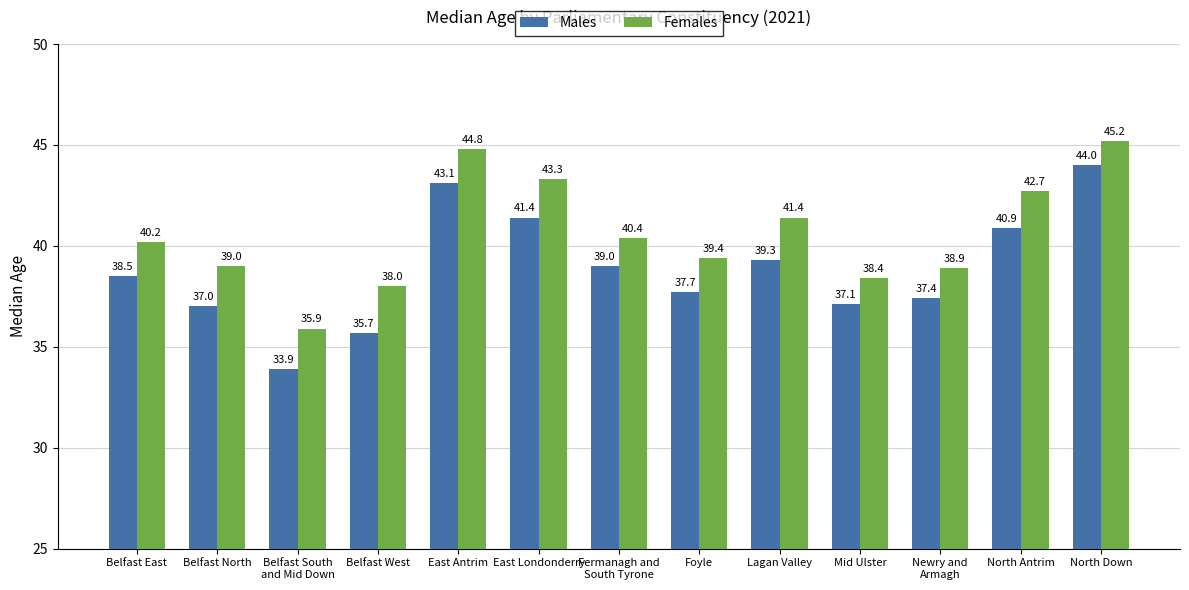

What is the maximum value shown in the chart?

45.2